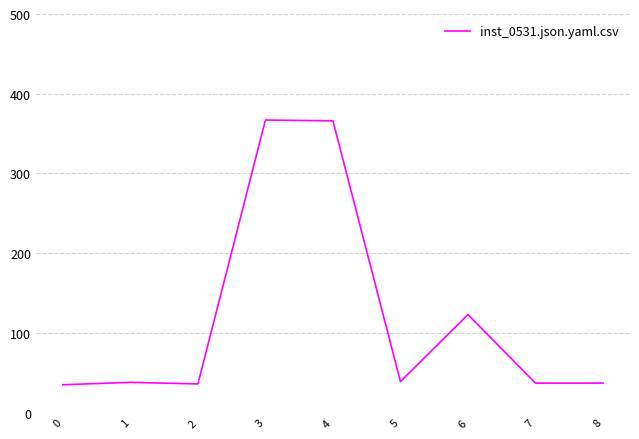

What is the sum of the values at 2 and 0?

71